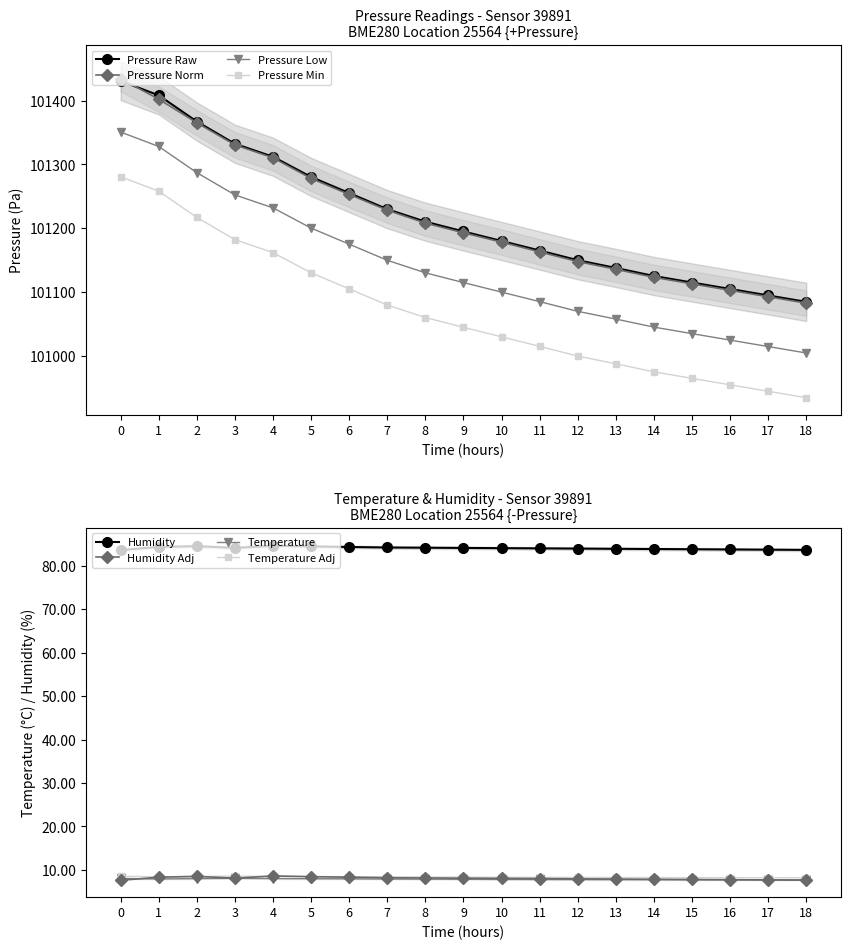

How many categories are shown in the chart?

19